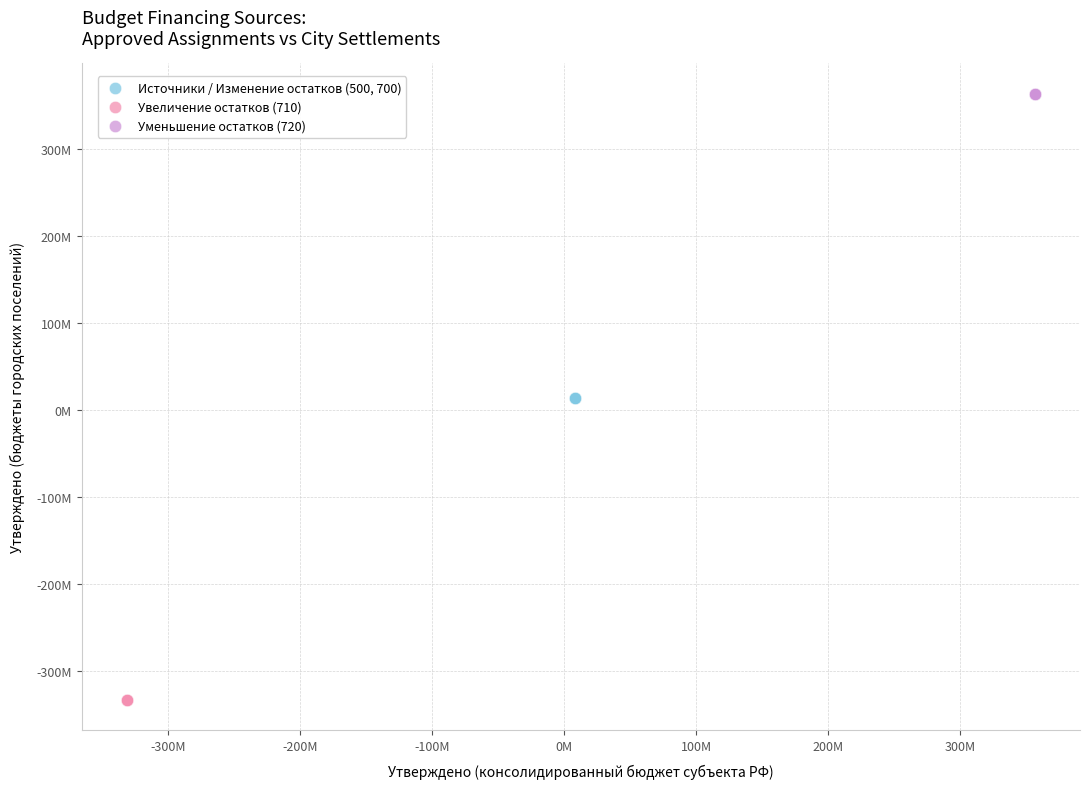

Which series contains the highest Y value?

Уменьшение остатков (720)